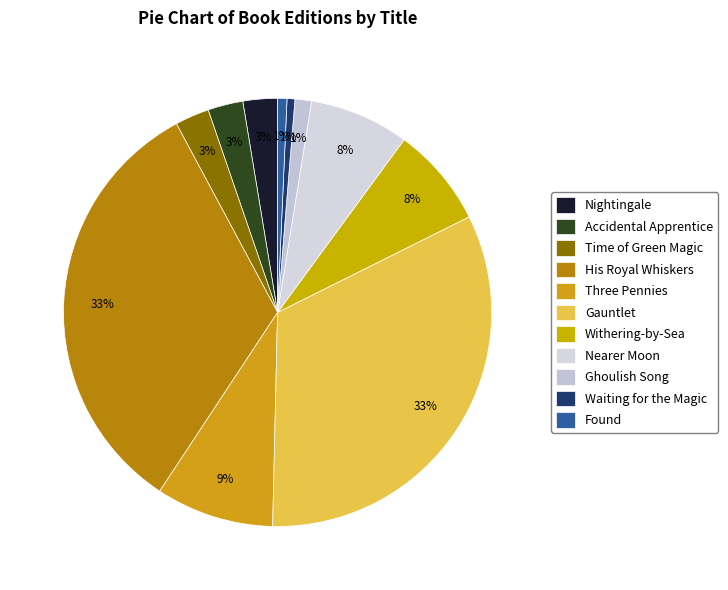

Is Time of Green Magic the majority of the pie?

No